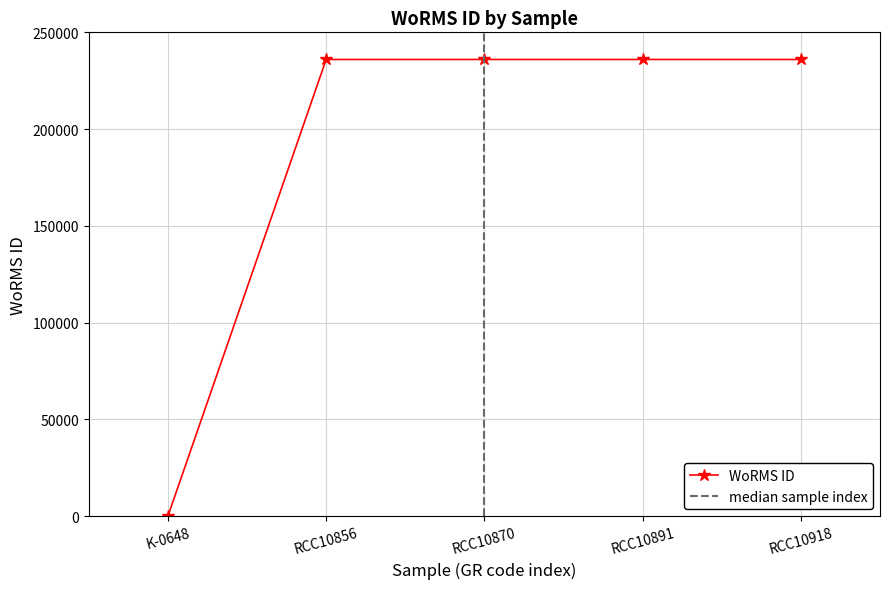

Reading left to right, list all the values displayed in this chart.

0	235979	235979	235979	235979